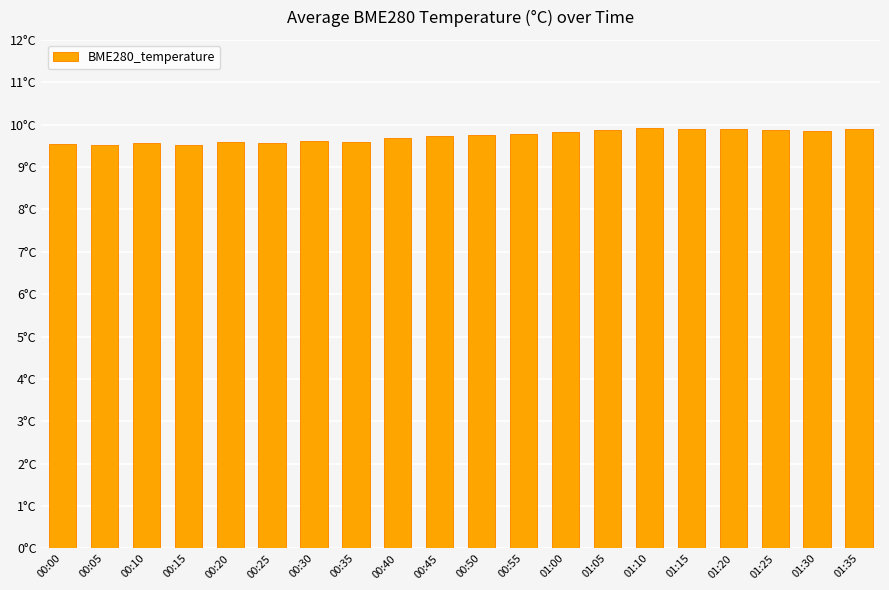

Which has a higher value, 01:15 or 01:00?

01:15